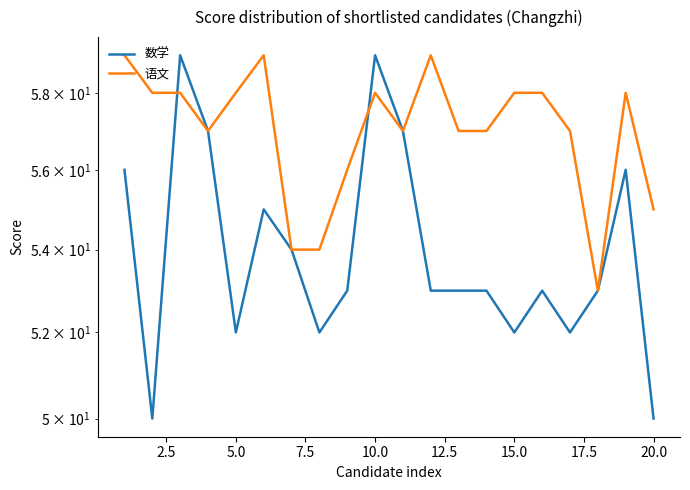

How many data points in 语文 are less than 58?

10